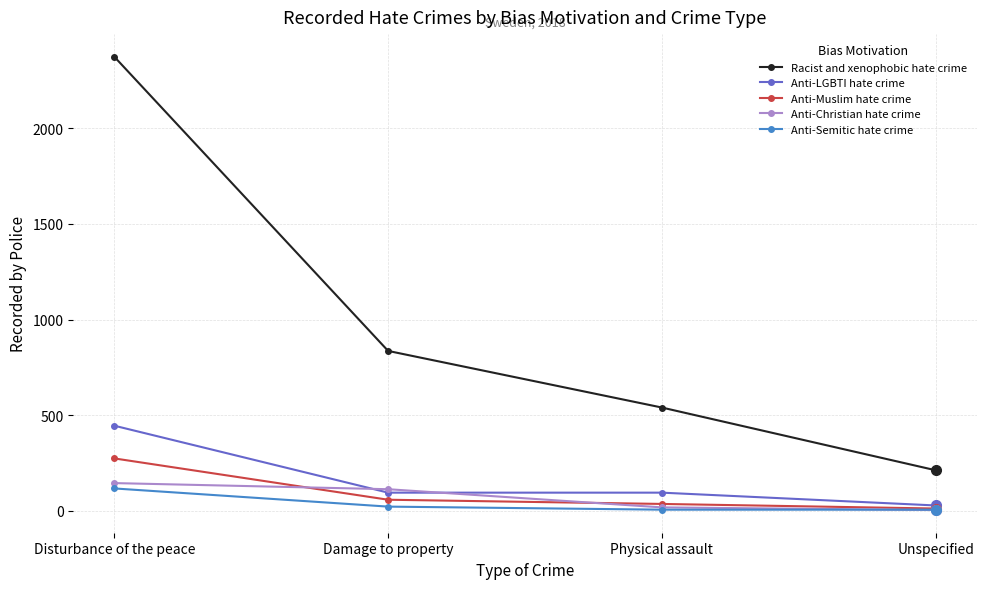

What position from the right is Physical assault?

2